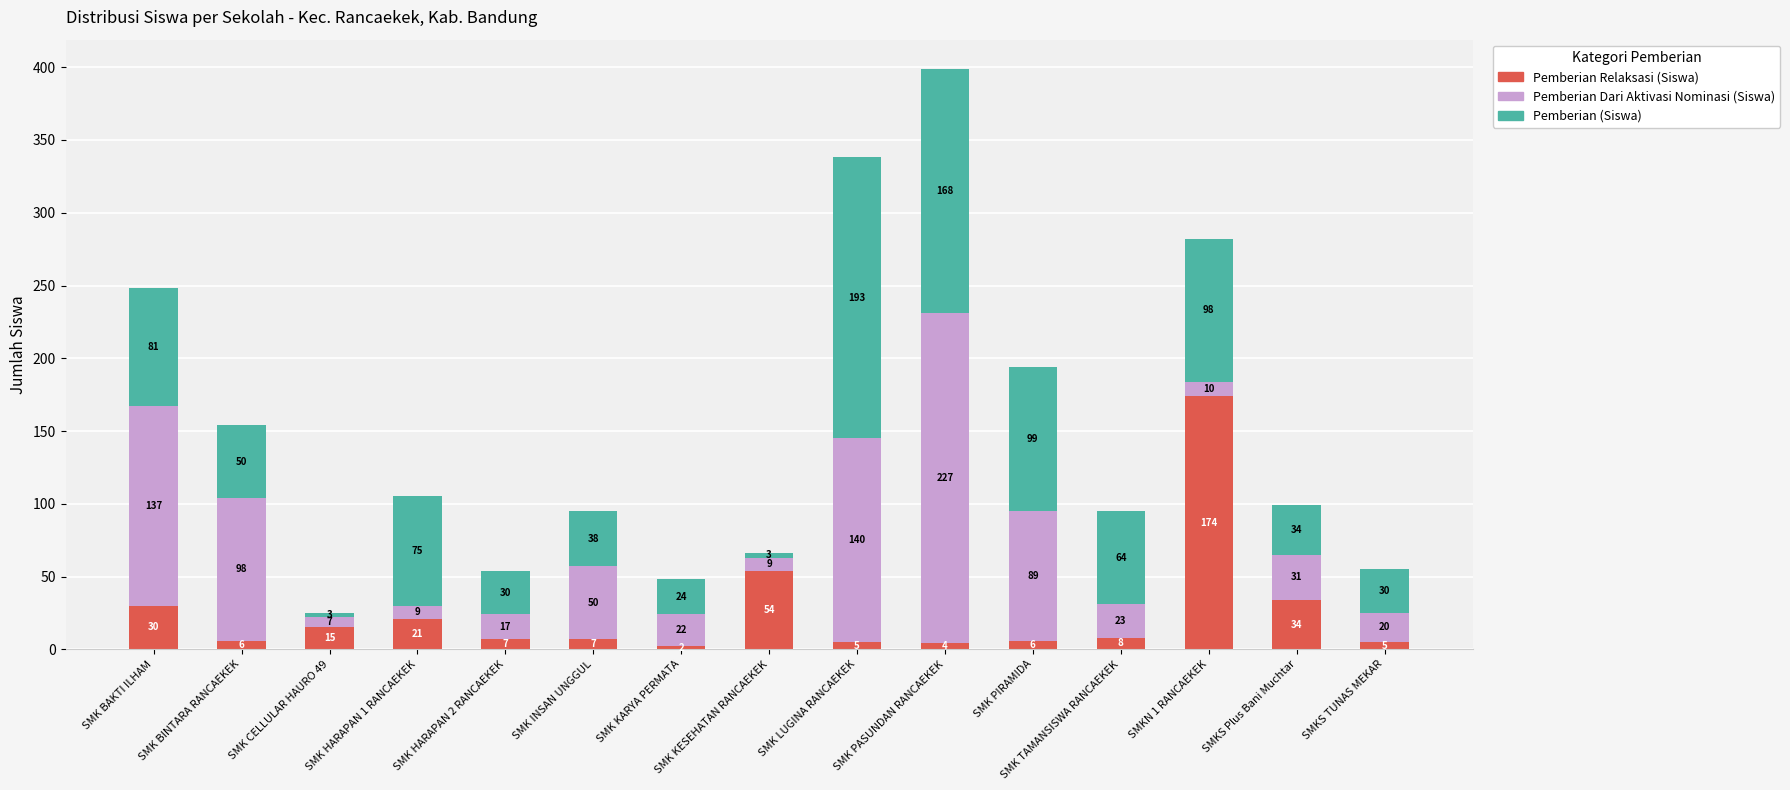

At which label does Pemberian Relaksasi (Siswa) reach its minimum?

SMK KARYA PERMATA